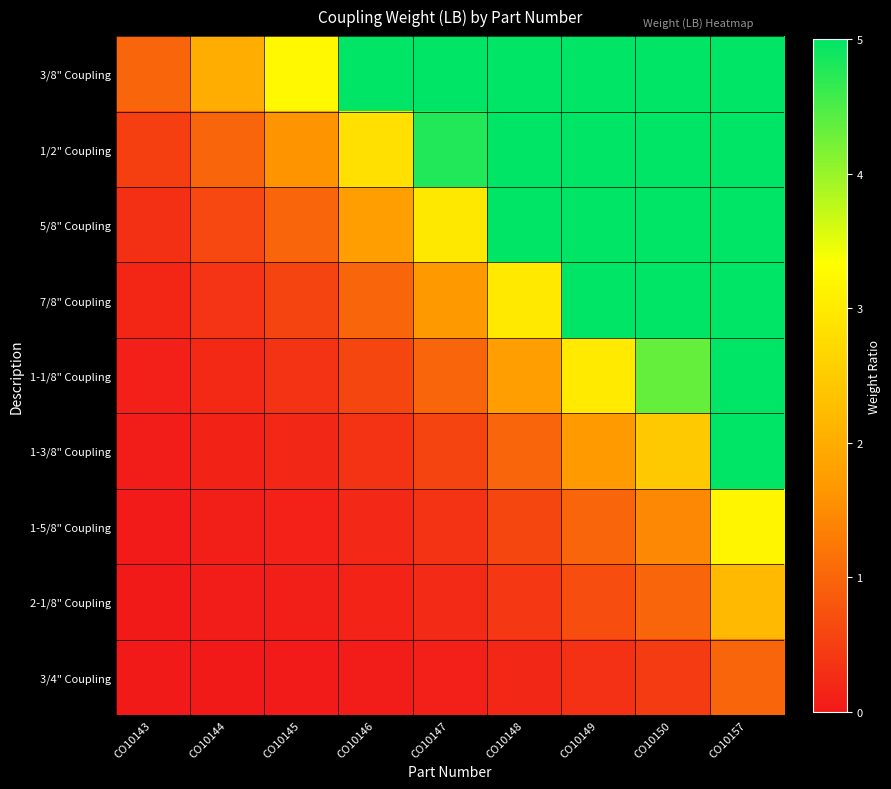

What is the total value across all series at CO10146?

11.9